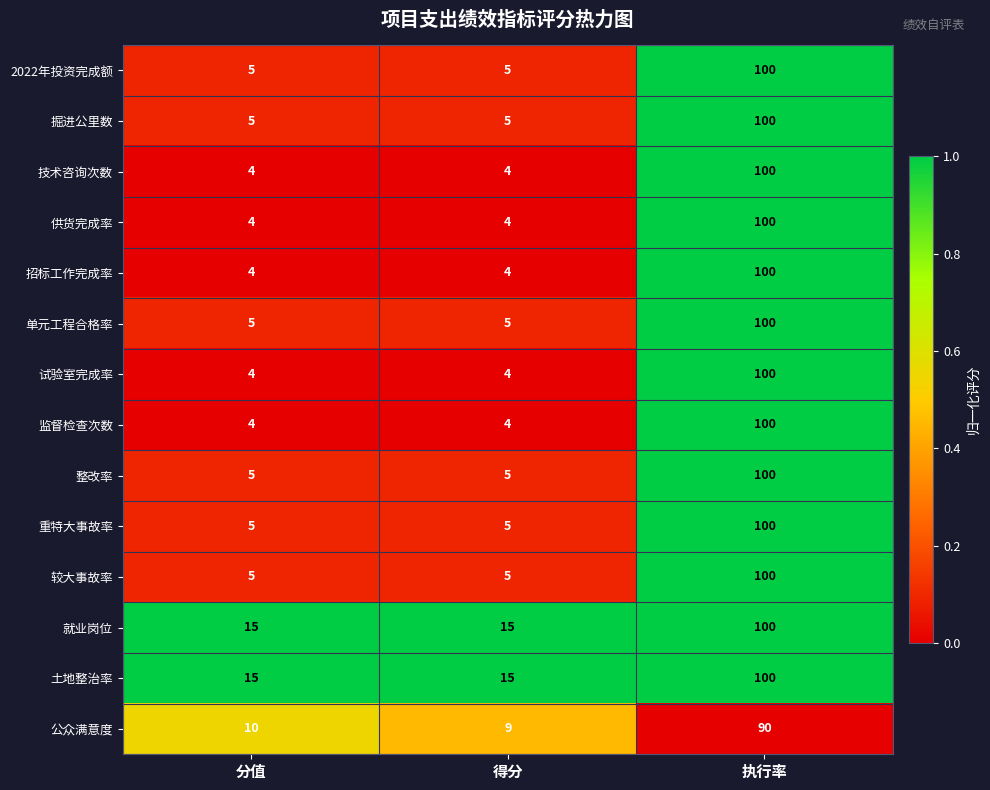

At which category is the sum across all series the highest?

执行率